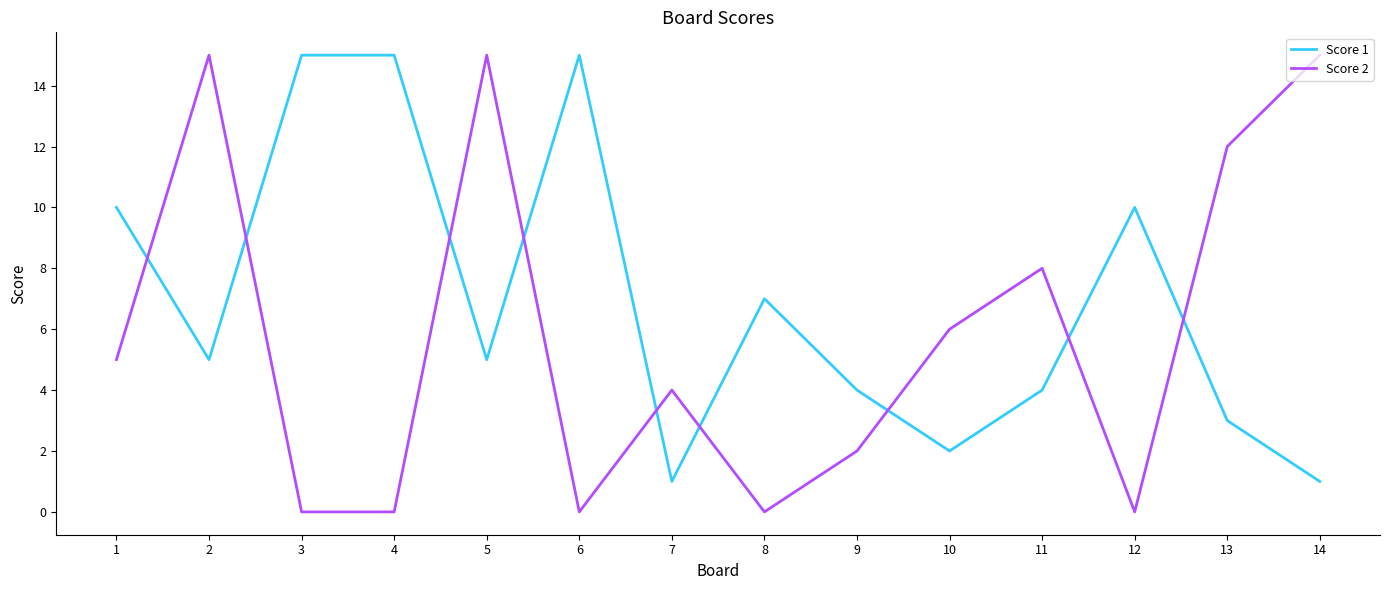

Which series ends up on top after the final intersection of Score 1 and Score 2?

Score 2